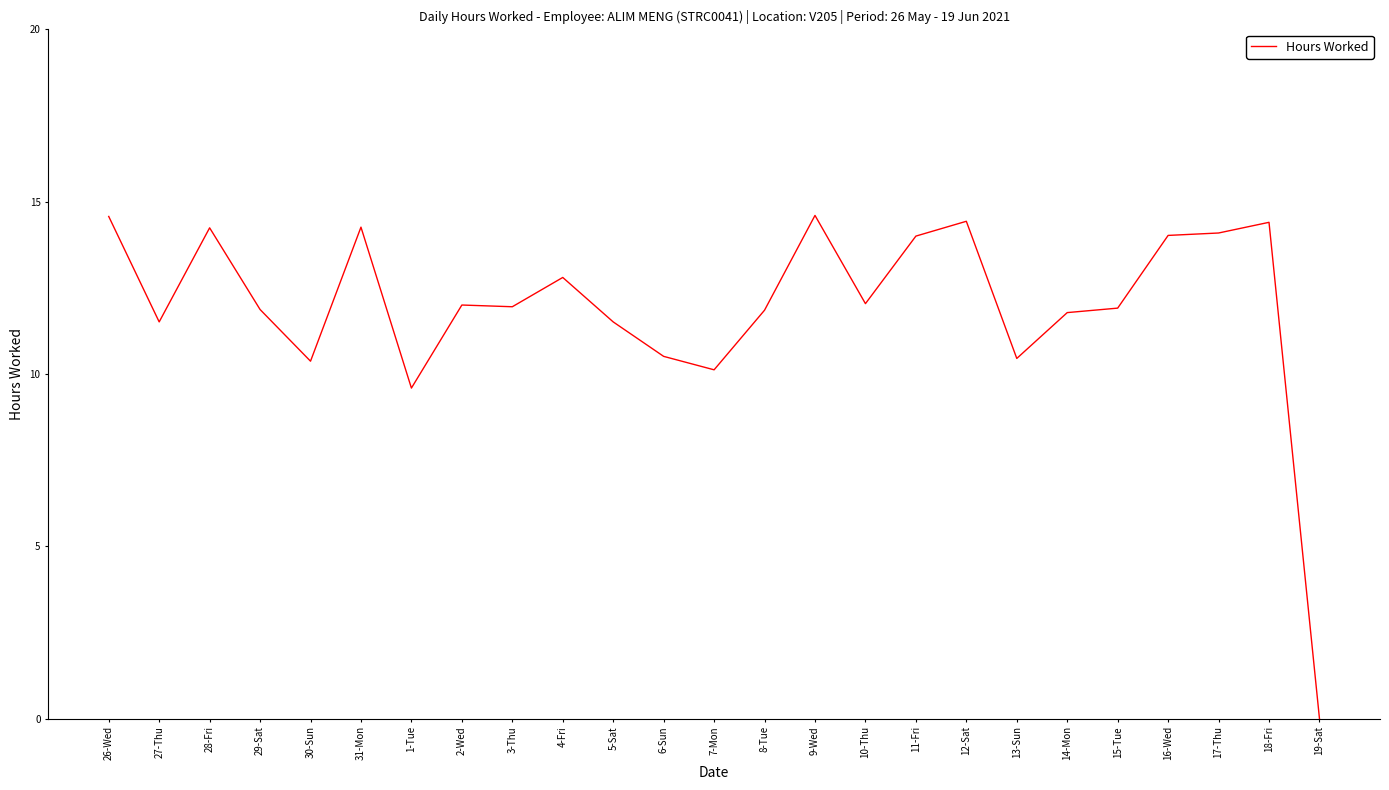

Where is the first local minimum?

27-Thu